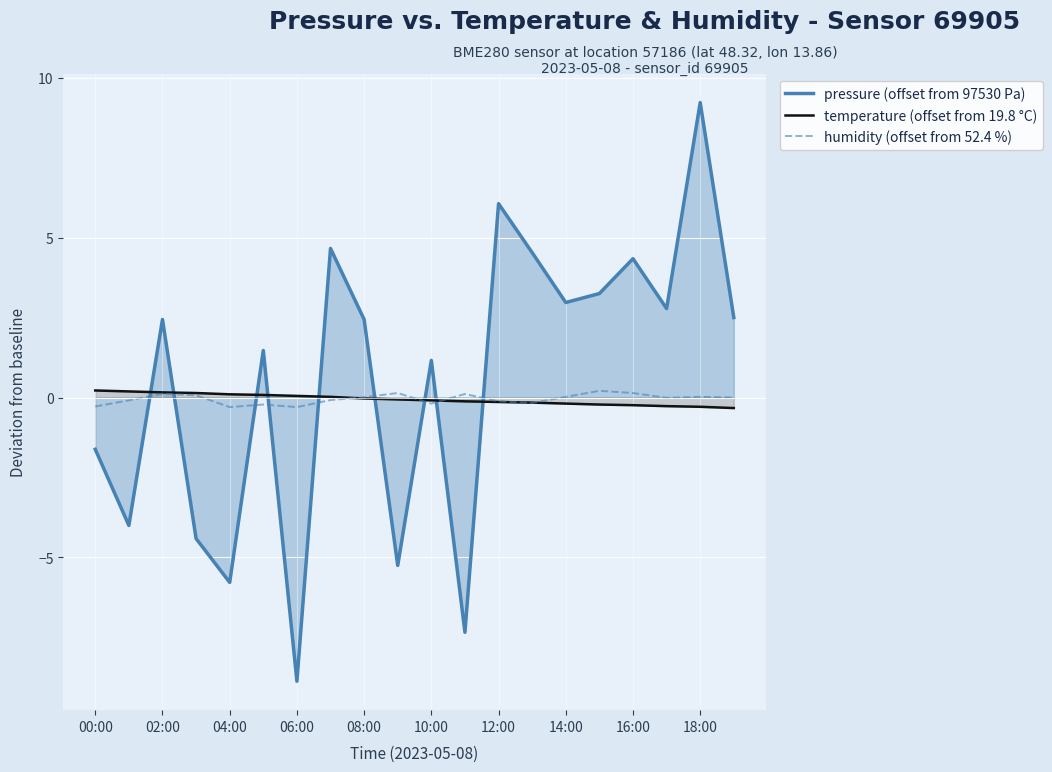

What is the difference between the highest and lowest values at 12:00?

6.2